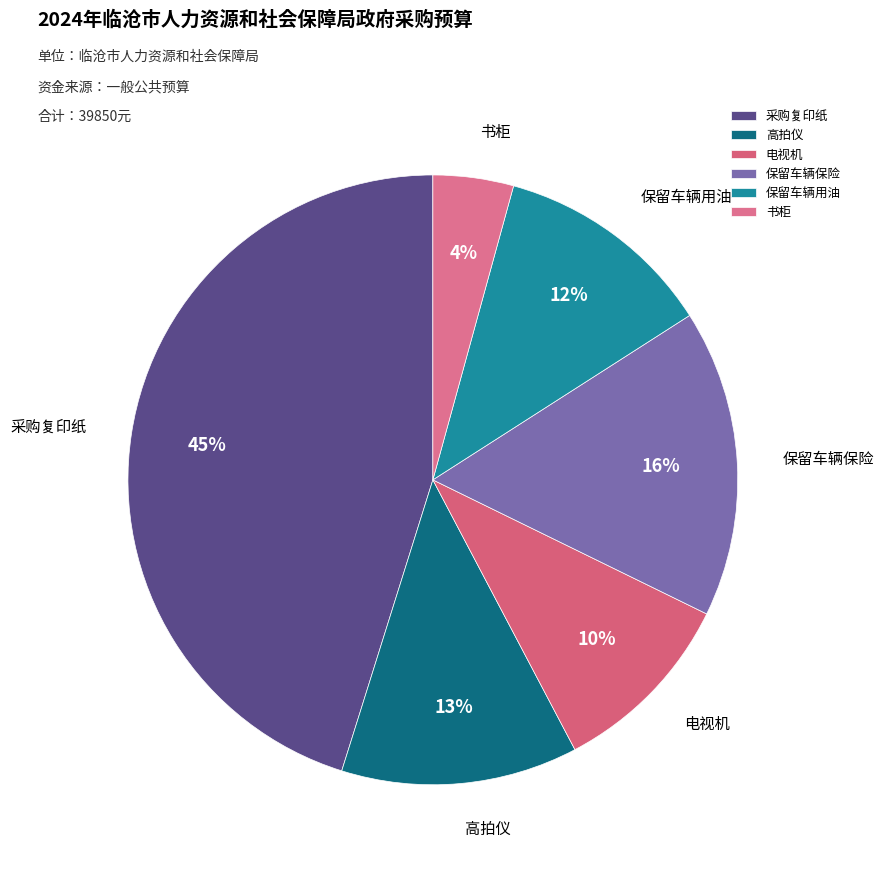

Do 高拍仪 and 采购复印纸 together represent more than half of the pie?

Yes